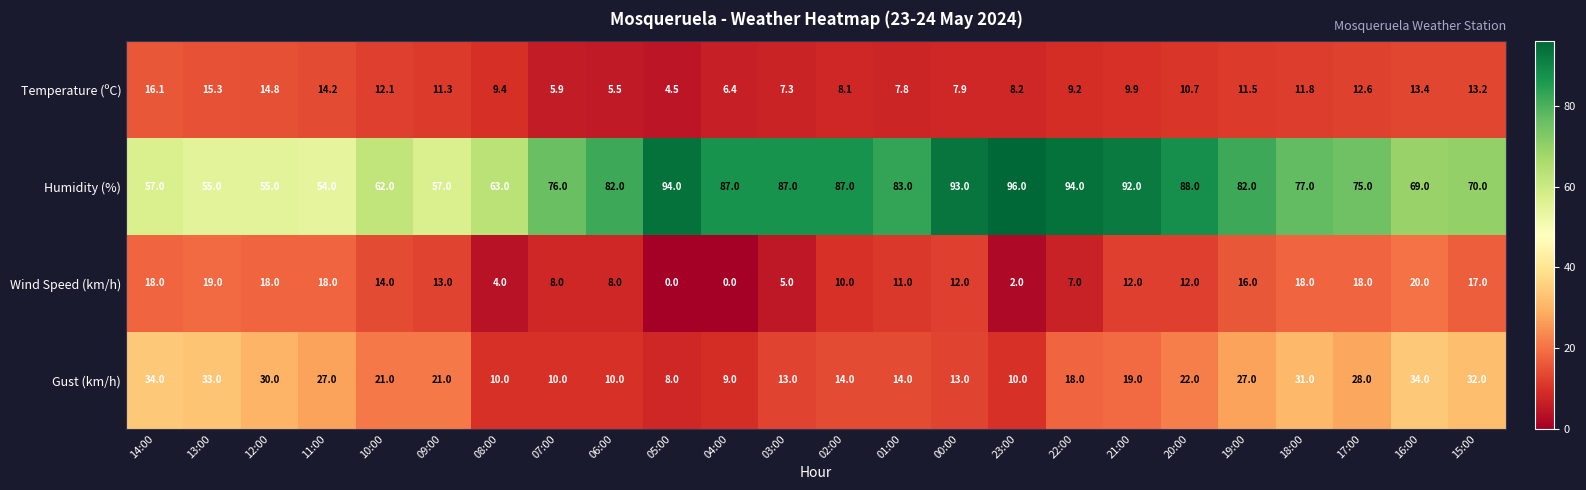

What is the average value of the Humidity (%) series?

76.5